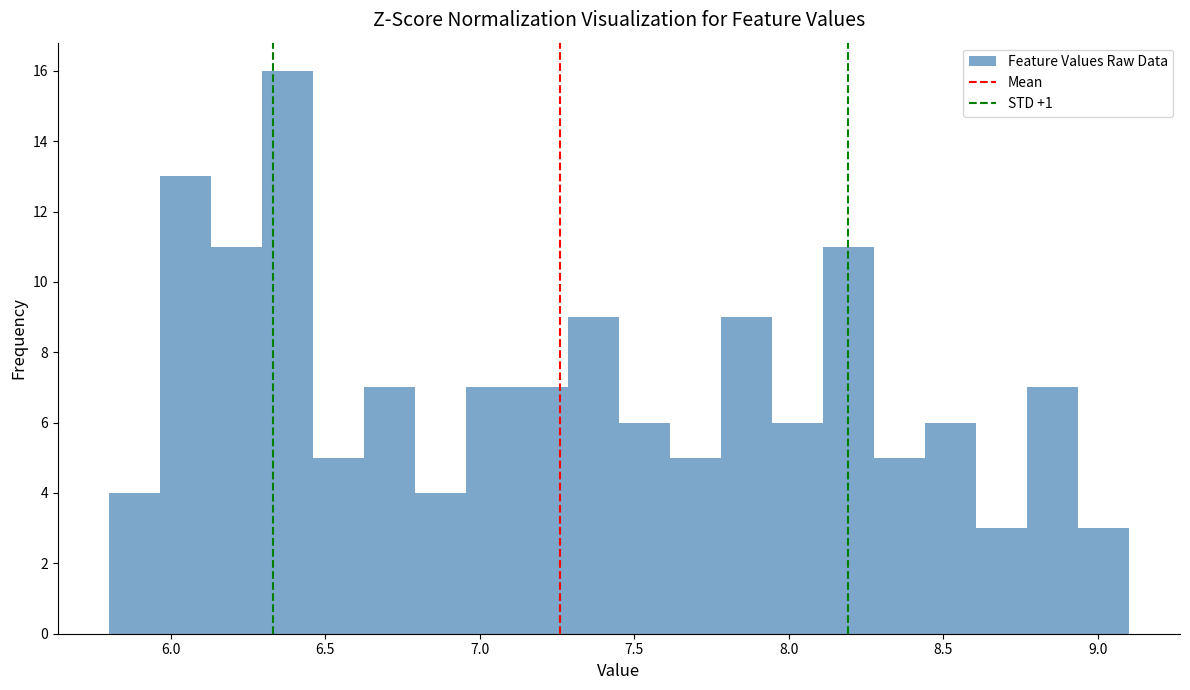

Around what value on the x-axis is the tallest bar? Give the approximate position of its centre, as read against the axis.

6.40